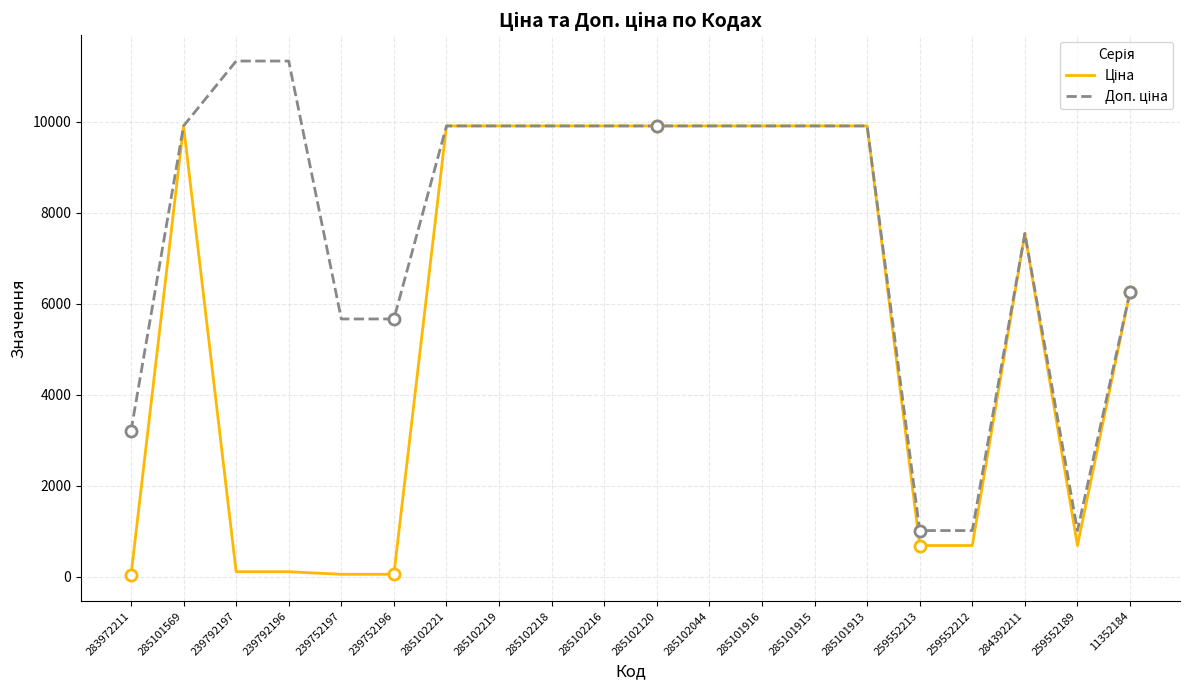

How many categories are shown in the chart?

20